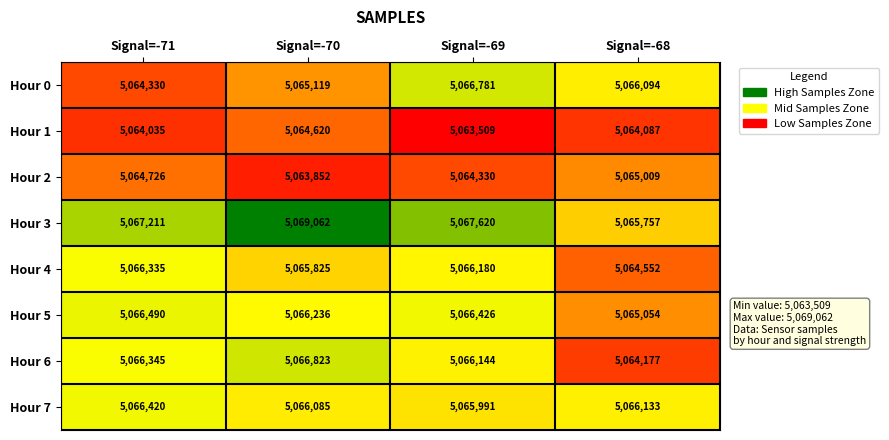

At which label is Hour 0 closest to 5065555?

Signal=-70